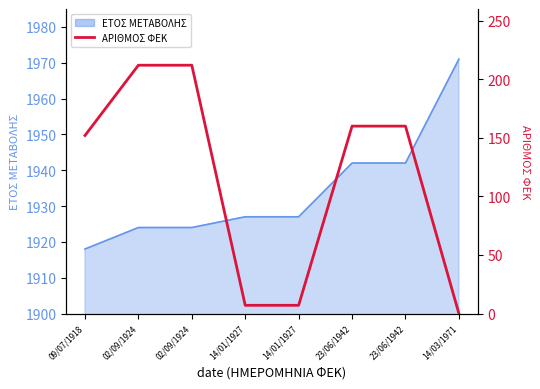

At which label does the data first exceed 160?

02/09/1924